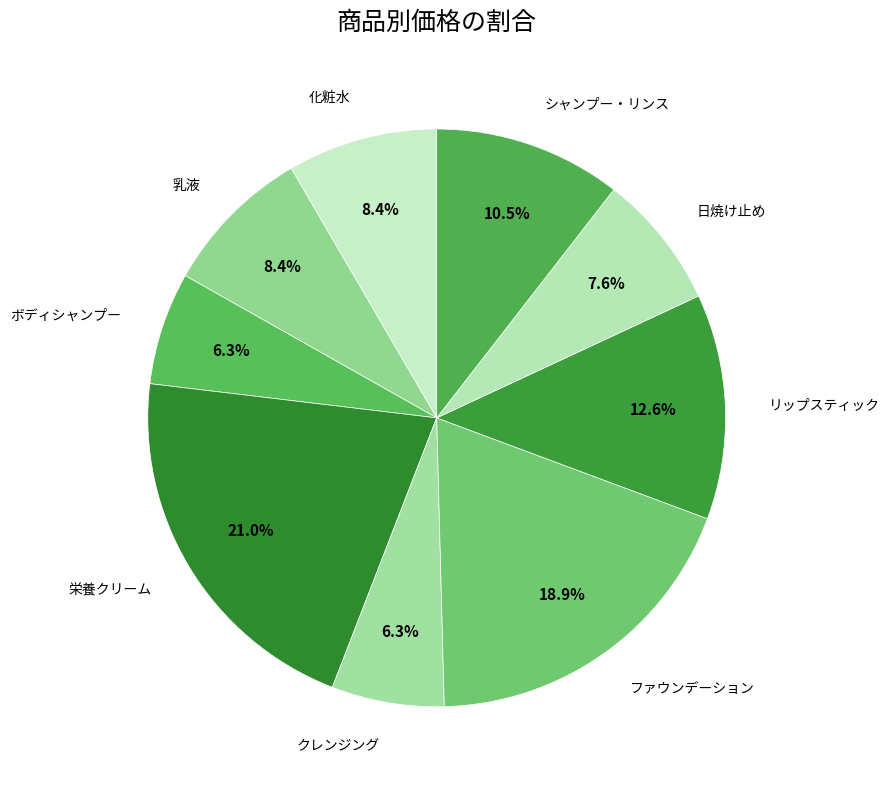

What portion of the pie excludes 化粧水?

91.6%